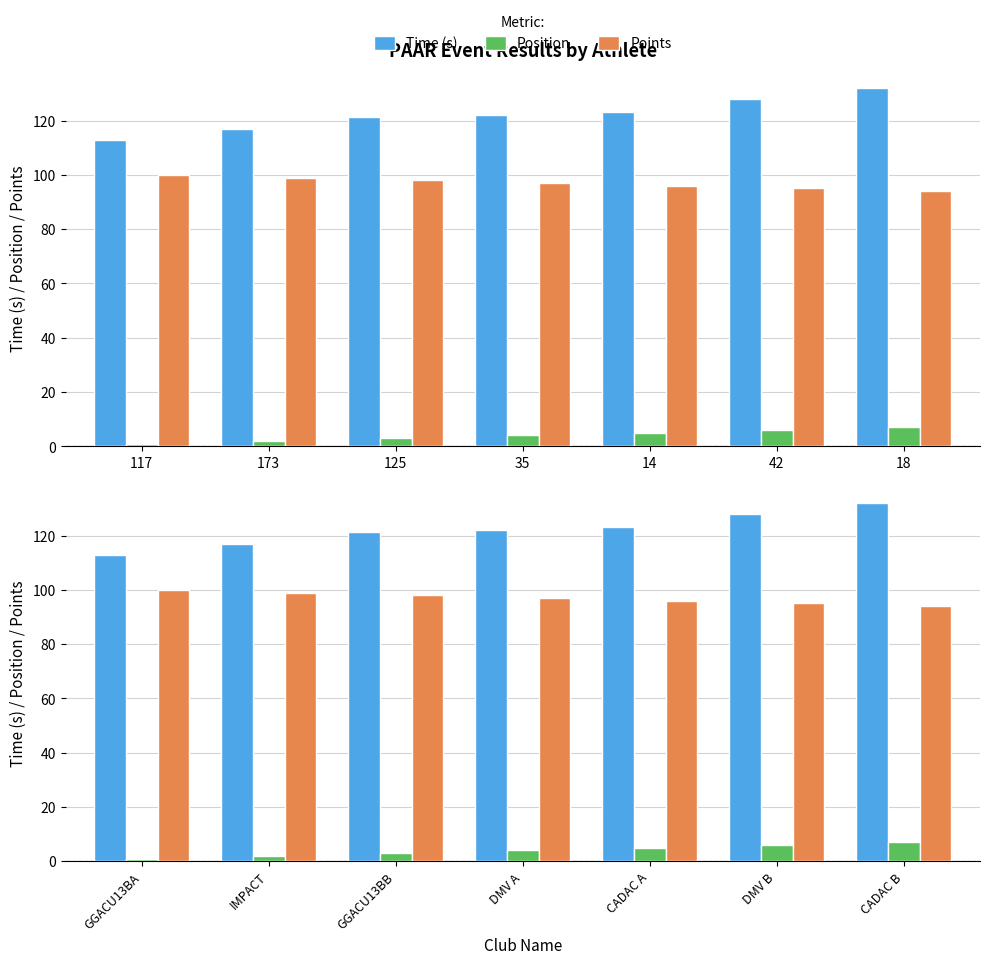

At which category does the chart reach its minimum across all series?

GGACU13BA